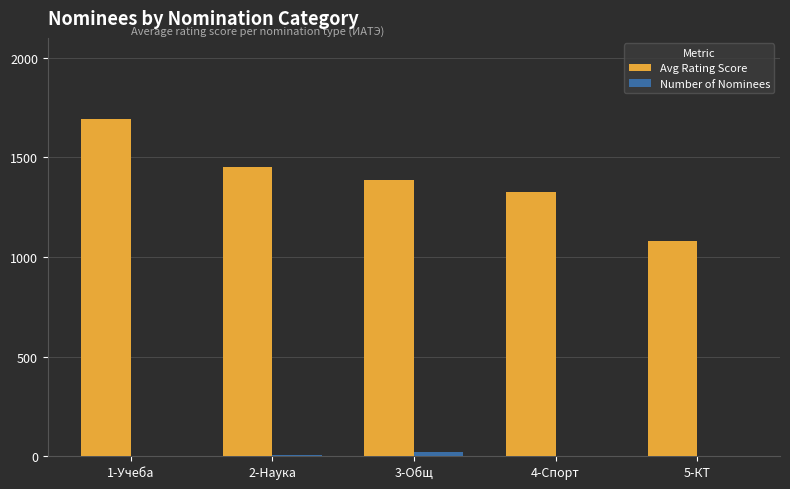

What is the sum of all Avg Rating Score values?

6937